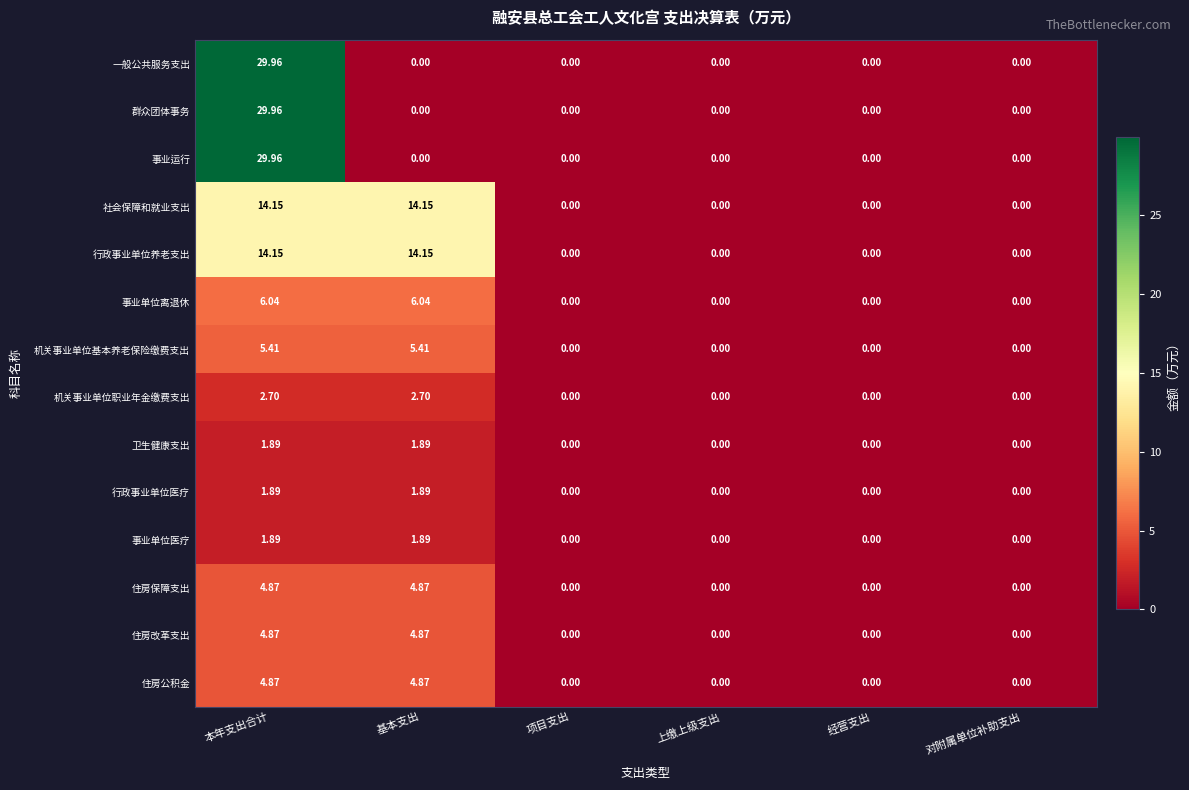

What is the spread (max minus min) of values at 本年支出合计?

28.1